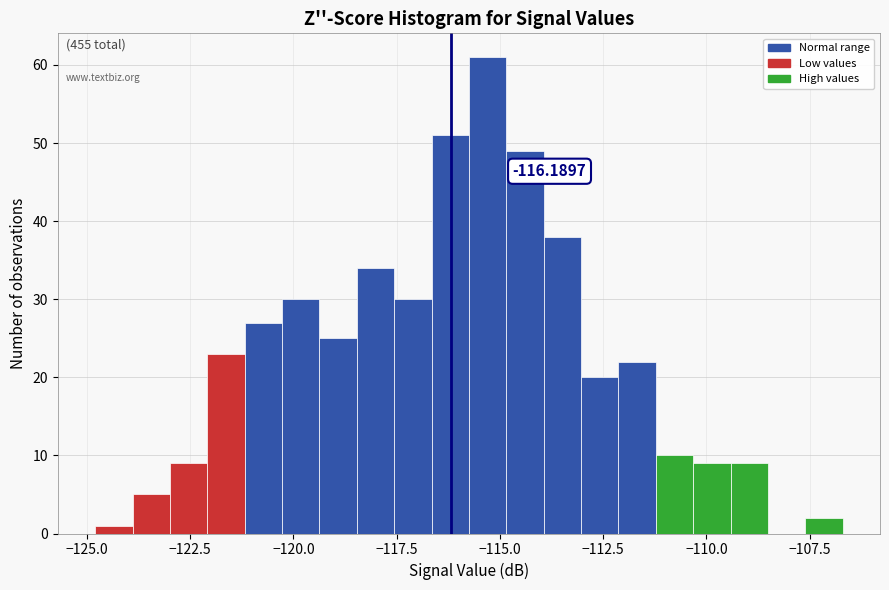

Read against the x-axis, roughly where is the centre of the tallest bar?

-115.5